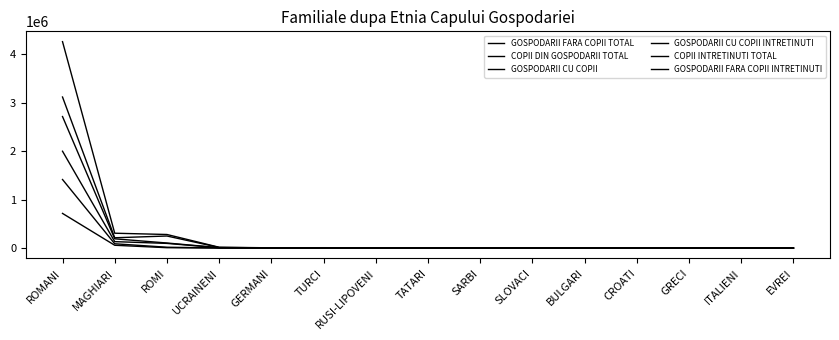

Is this an area chart (filled region under the line)?

No